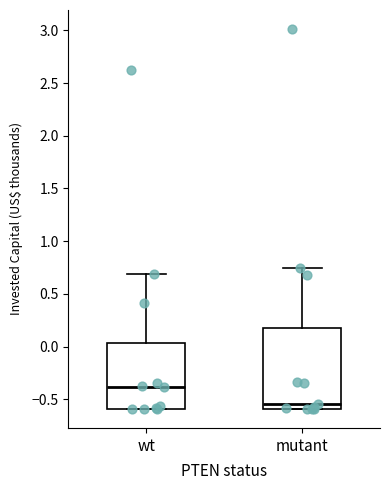

Reading left to right, transcribe this box plot: for each box, give where its median line is, the range the box spans, and where its two whiskers end, as read against the y-axis. The values are not printed on the chart, so give them approximately, as read against the axis.

wt: median -0.40, box -0.60 to 0.05, whiskers -0.60 to 0.70
mutant: median -0.55, box -0.60 to 0.15, whiskers -0.60 to 0.75